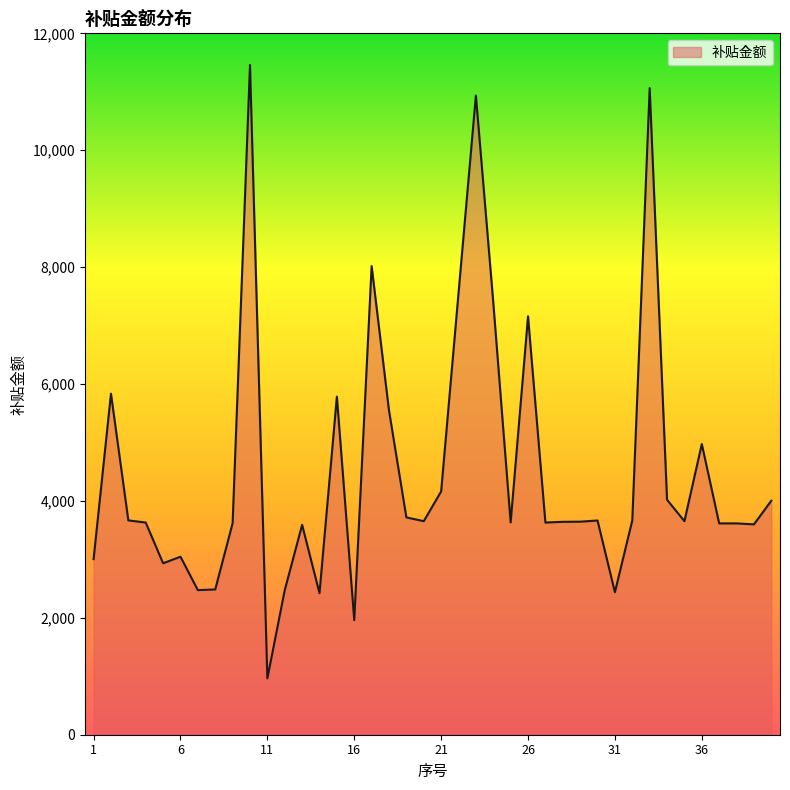

What is the smallest value displayed?

964.1